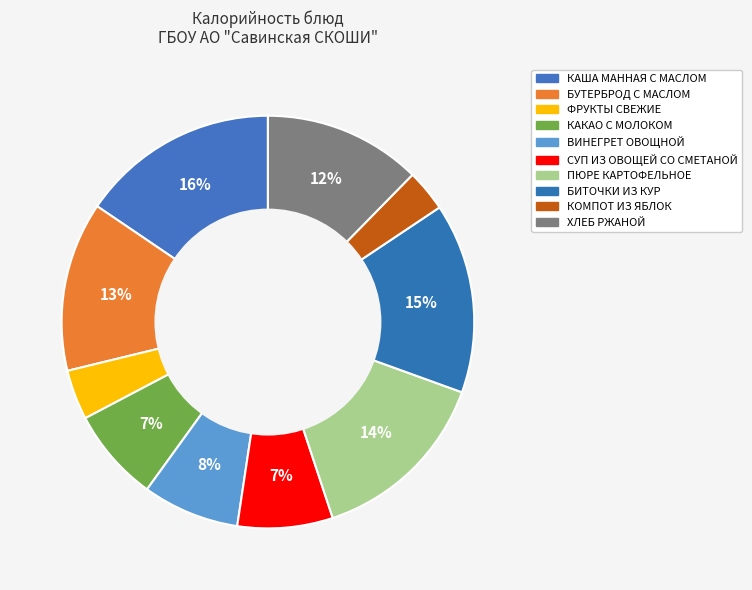

To the nearest percent, what is the average slice percentage?

10%